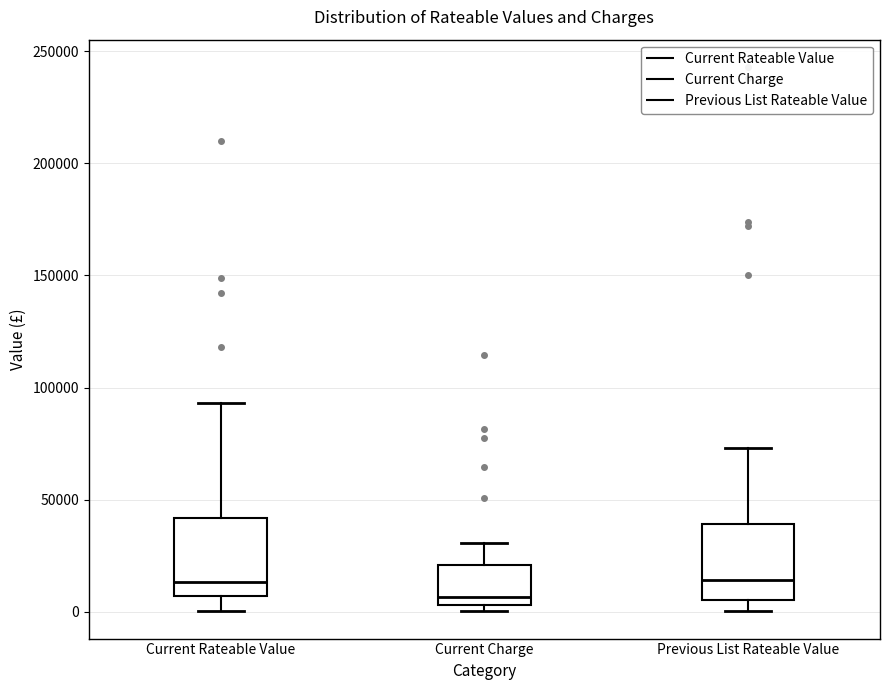

Reading left to right, transcribe this box plot: for each box, give where its median line is, the range the box spans, and where its two whiskers end, as read against the y-axis. The values are not printed on the chart, so give them approximately, as read against the axis.

Current Rateable Value: median 15000, box 5000 to 40000, whiskers 0 to 95000
Current Charge: median 5000 (just above the box's lower edge), box 5000 to 20000, whiskers 0 to 30000
Previous List Rateable Value: median 15000, box 5000 to 40000, whiskers 0 to 75000